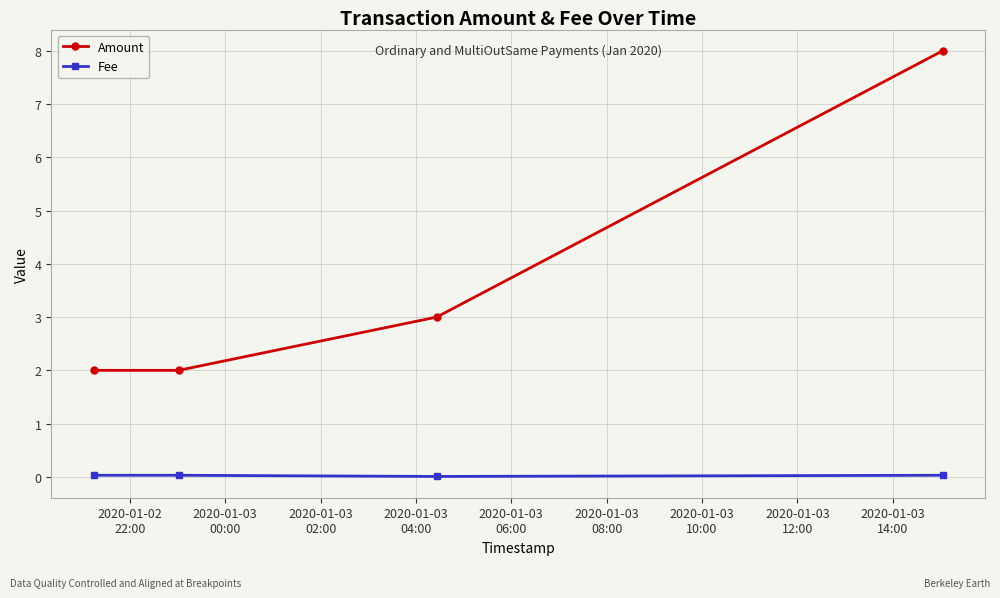

What are all the series names shown in the legend?

Amount, Fee